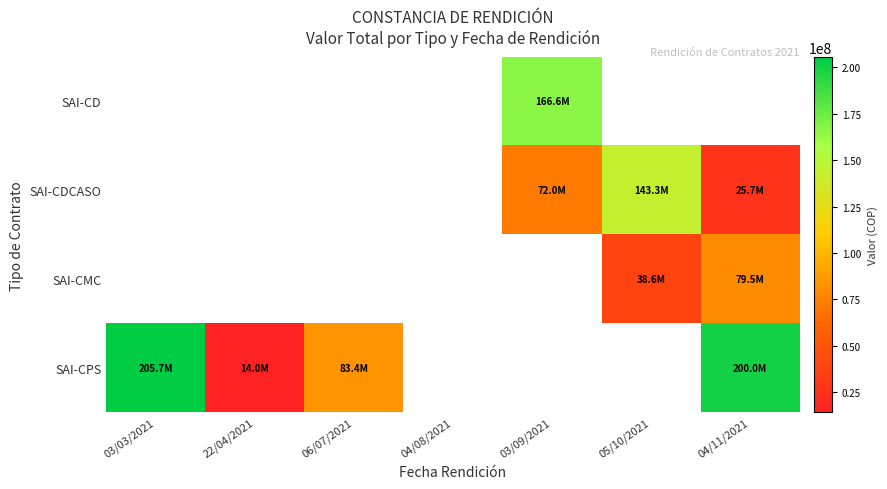

What is the smallest value displayed?

14000000.0